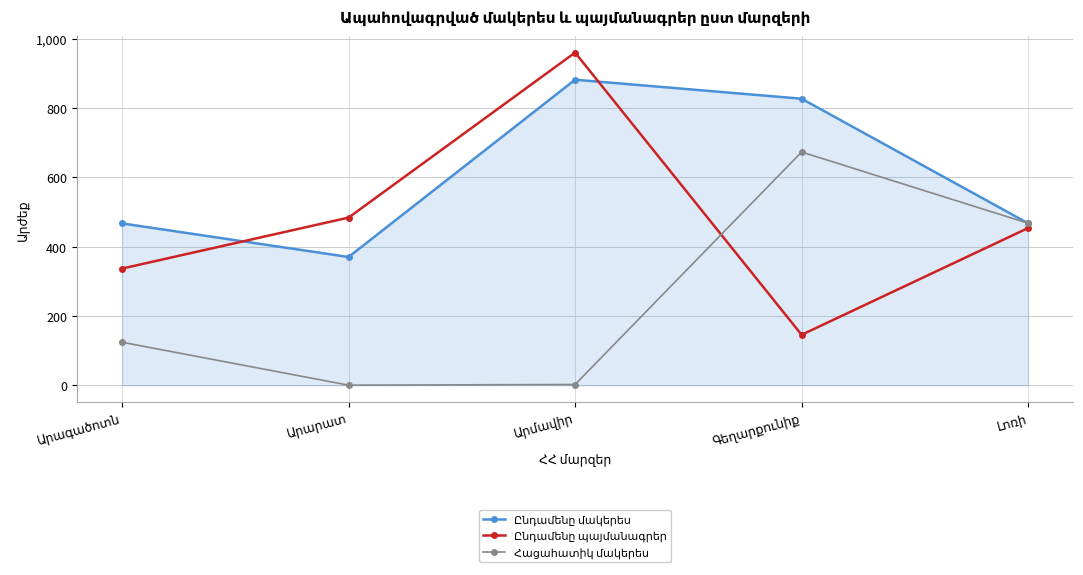

What is the difference between the highest and lowest values at Արագածոտն?

342.8